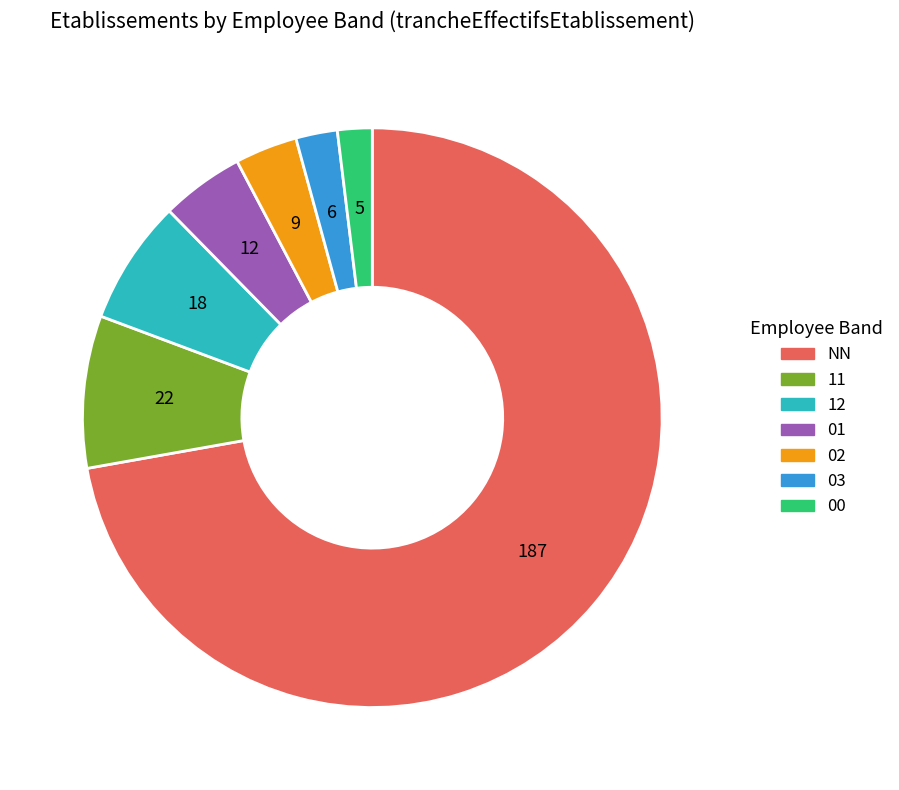

What is the largest slice in the pie chart?

NN